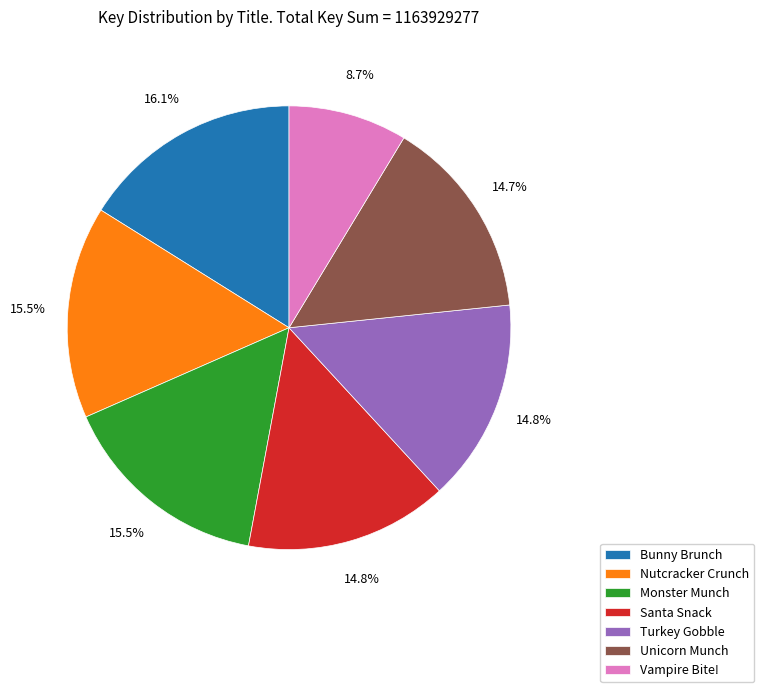

Which slice is the smallest?

Vampire Bite!